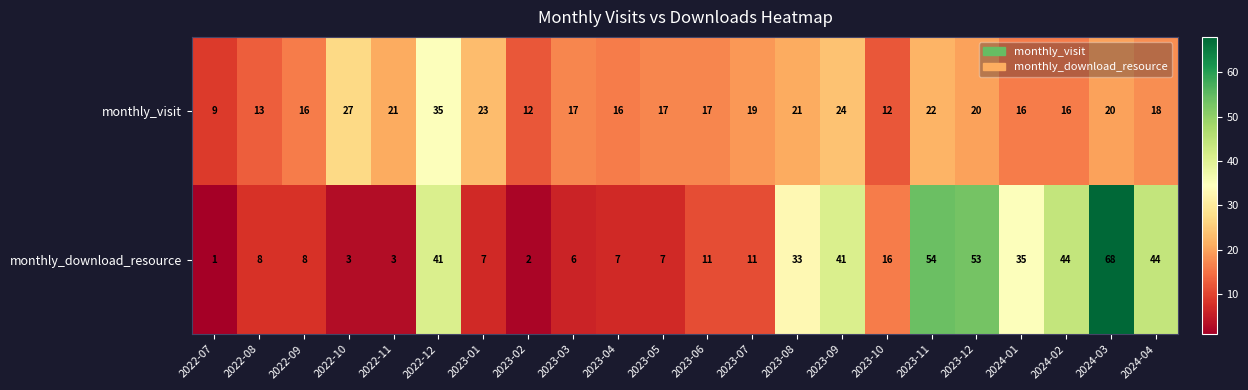

Which label corresponds to the largest value in the chart?

2024-03